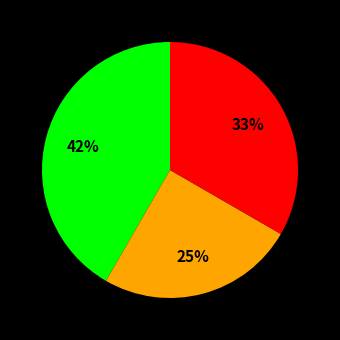

How many slices are in this pie chart?

3